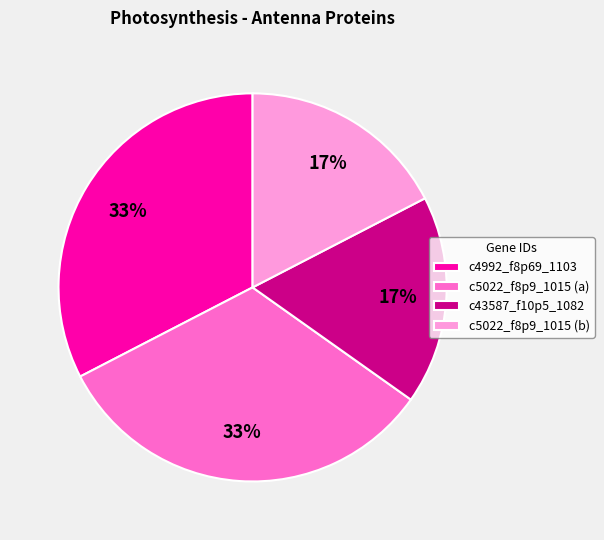

Which has a higher value, c5022_f8p9_1015 (a) or c43587_f10p5_1082?

c5022_f8p9_1015 (a)